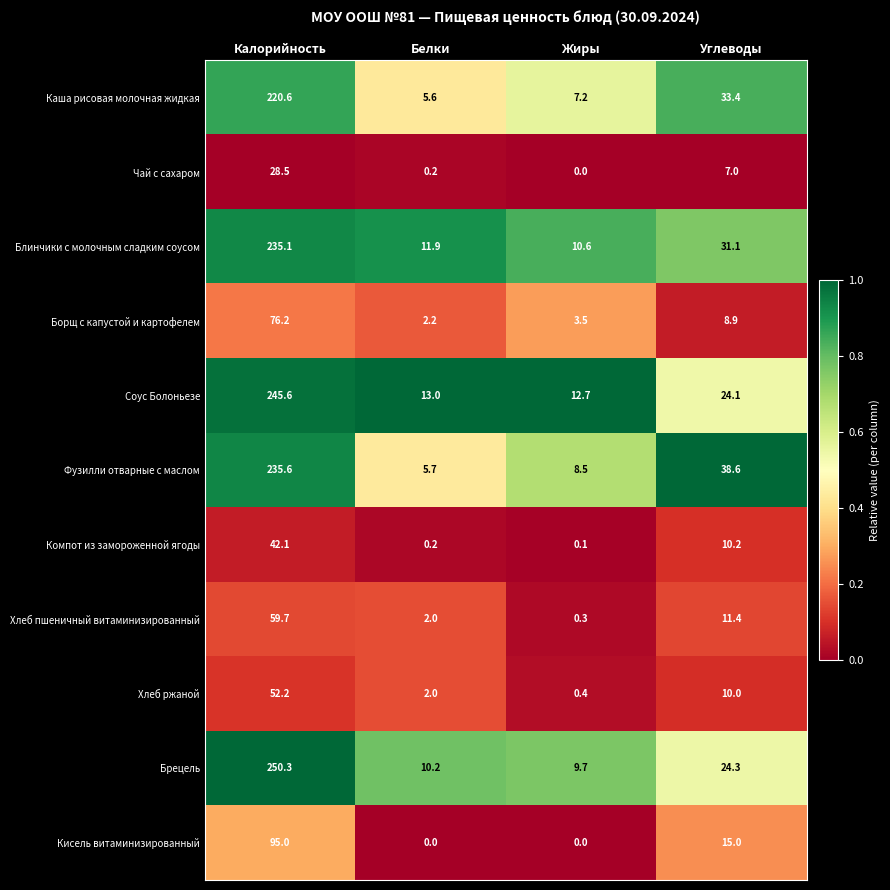

The Кисель витаминизированный series shows 0.0 at Жиры. True or false?

True